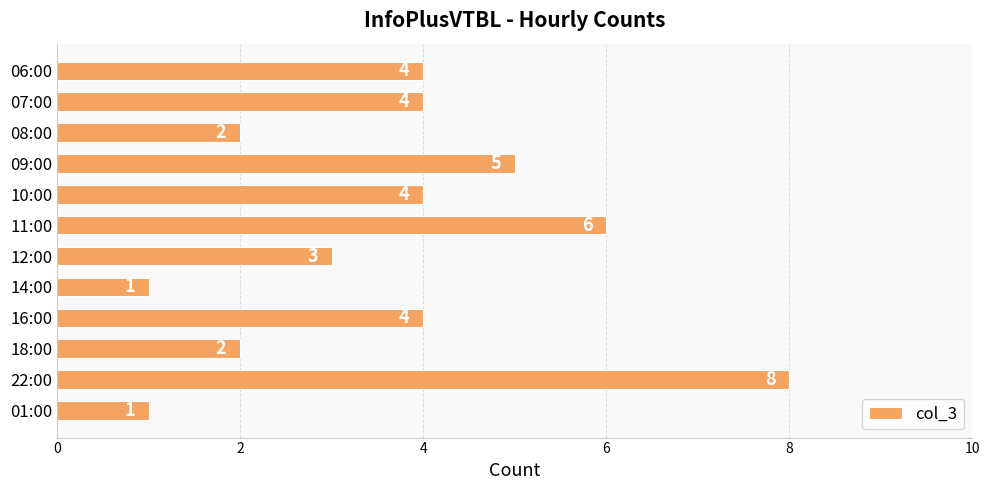

What is the ratio of the value at 07:00 to the value at 06:00?

1.0